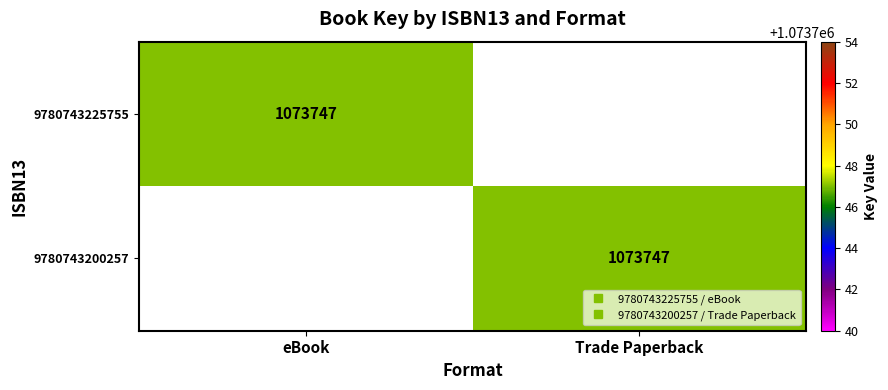

List the series in order of their peak value, lowest first.

9780743225755, 9780743200257